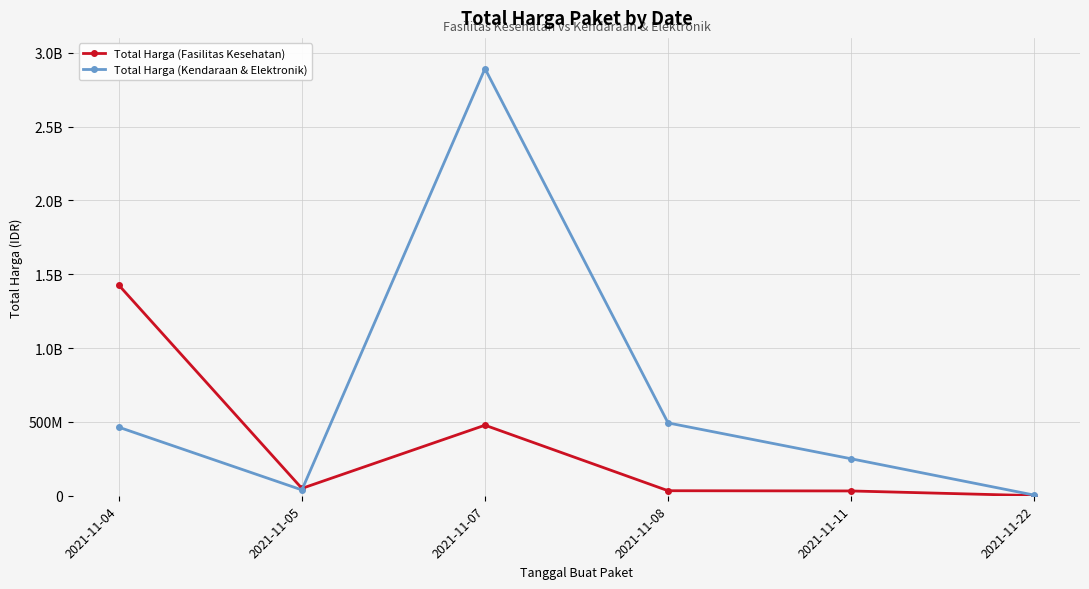

What are all the series names shown in the legend?

Total Harga (Fasilitas Kesehatan), Total Harga (Kendaraan & Elektronik)